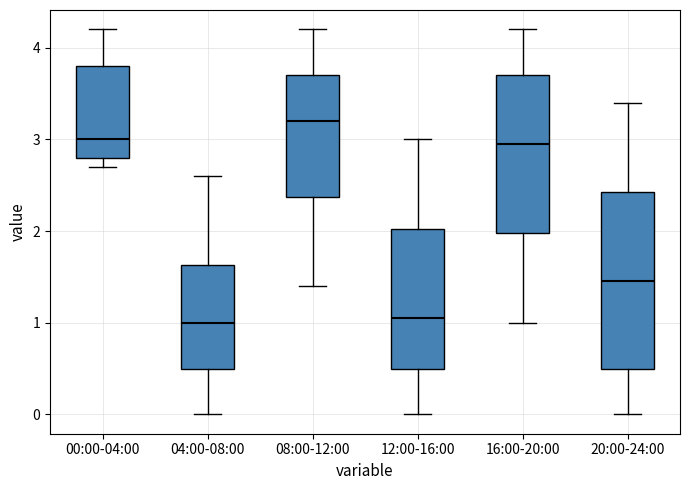

Where does the median line of the box for 12:00-16:00 sit on the y-axis? The values are not printed on the chart, so give them approximately, as read against the axis.

1.1